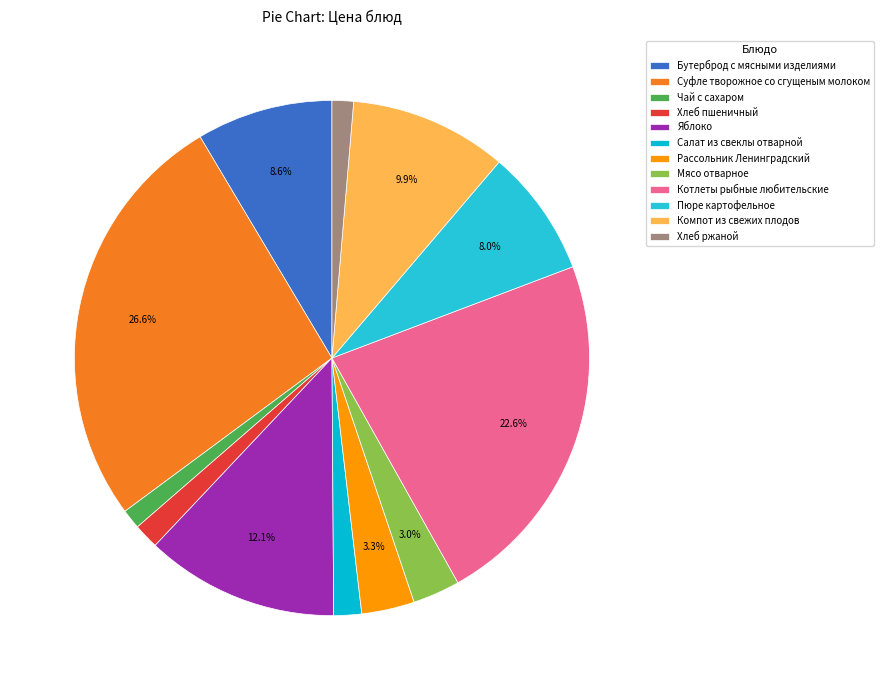

To the nearest percent, what is the average slice percentage?

8%